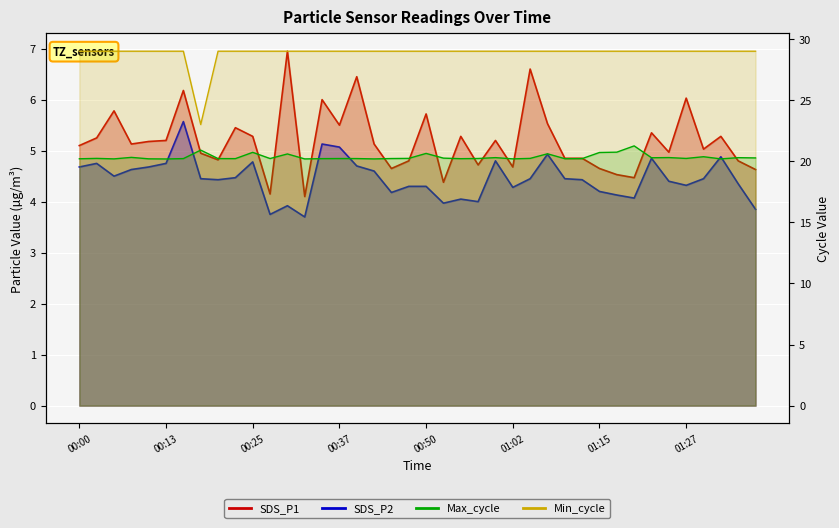

True or false: SDS_P1 and Min_cycle intersect in this chart.

False